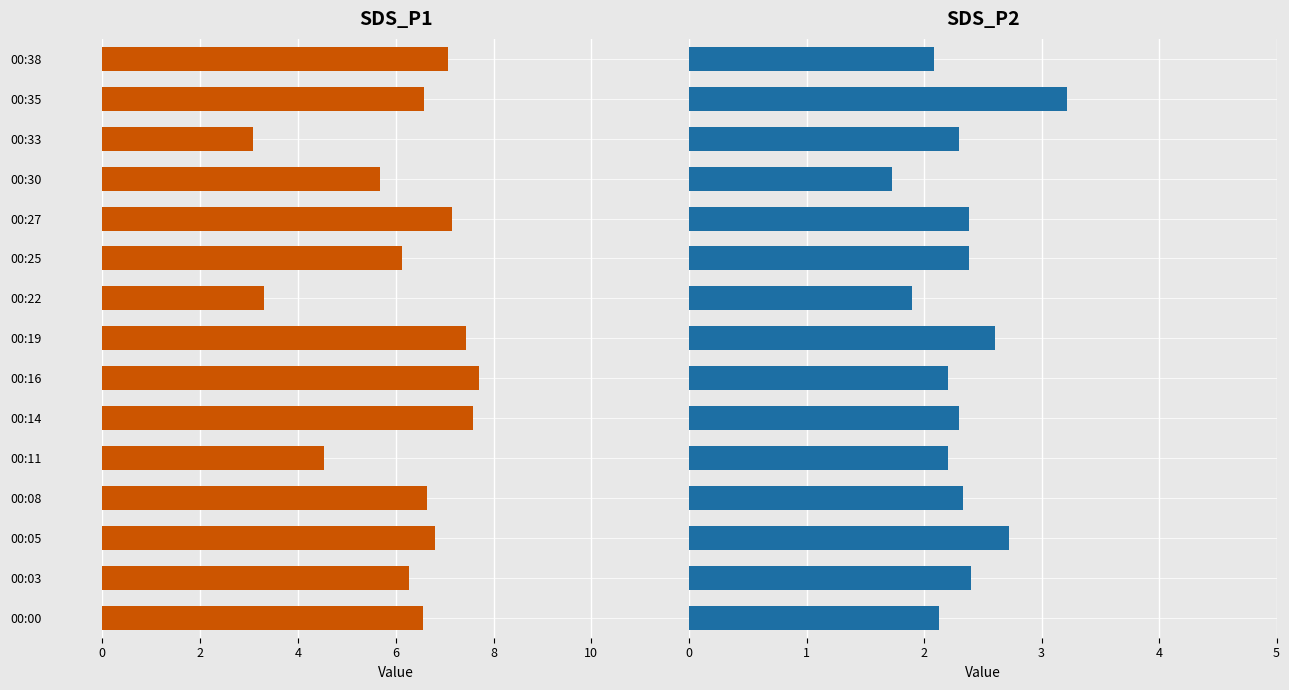

What is the value of the SDS_P2 bar at the 2nd from the left?

2.4